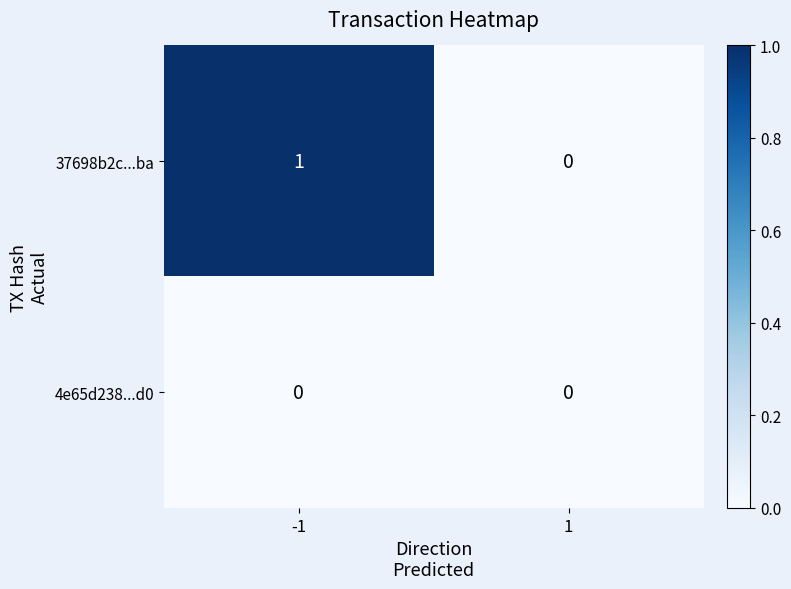

Reading left to right, list all the values displayed in this chart.

37698b2c...ba: -1=1	1=0
4e65d238...d0: -1=0	1=0